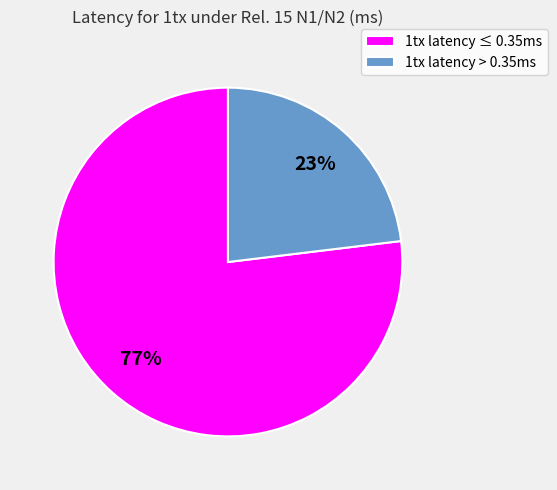

Is it true that 1tx latency > 0.35ms is 23% of the pie?

True